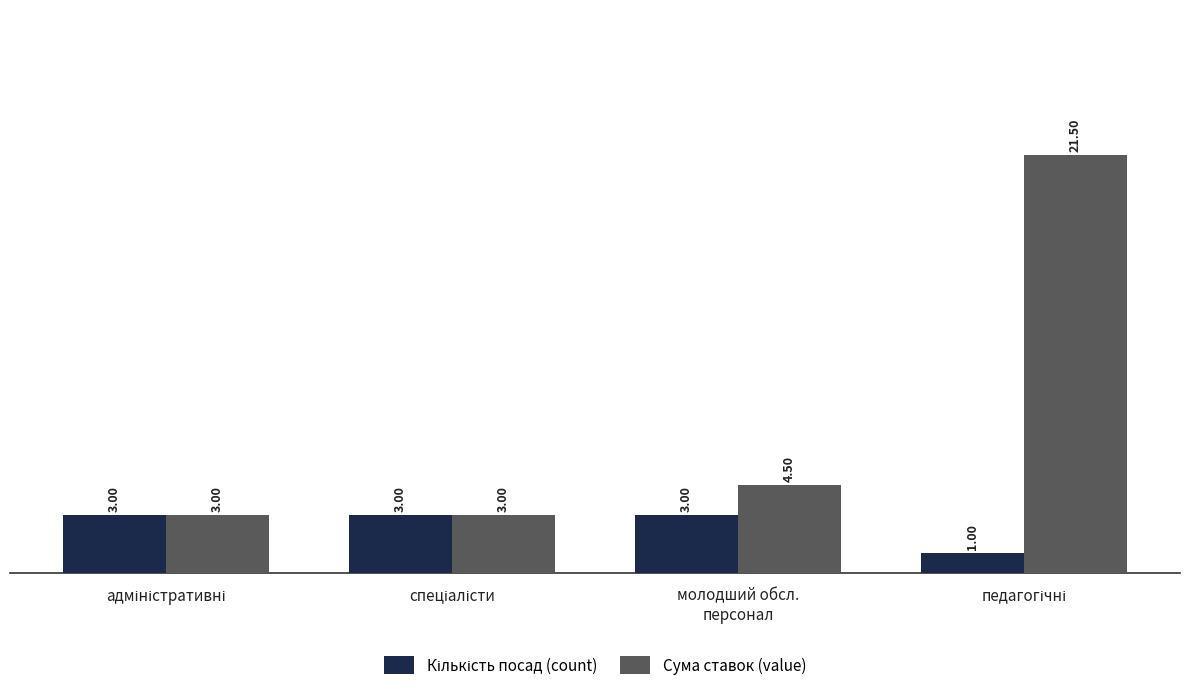

What is the difference between the second highest and minimum values in the Сума ставок (value) series?

1.5